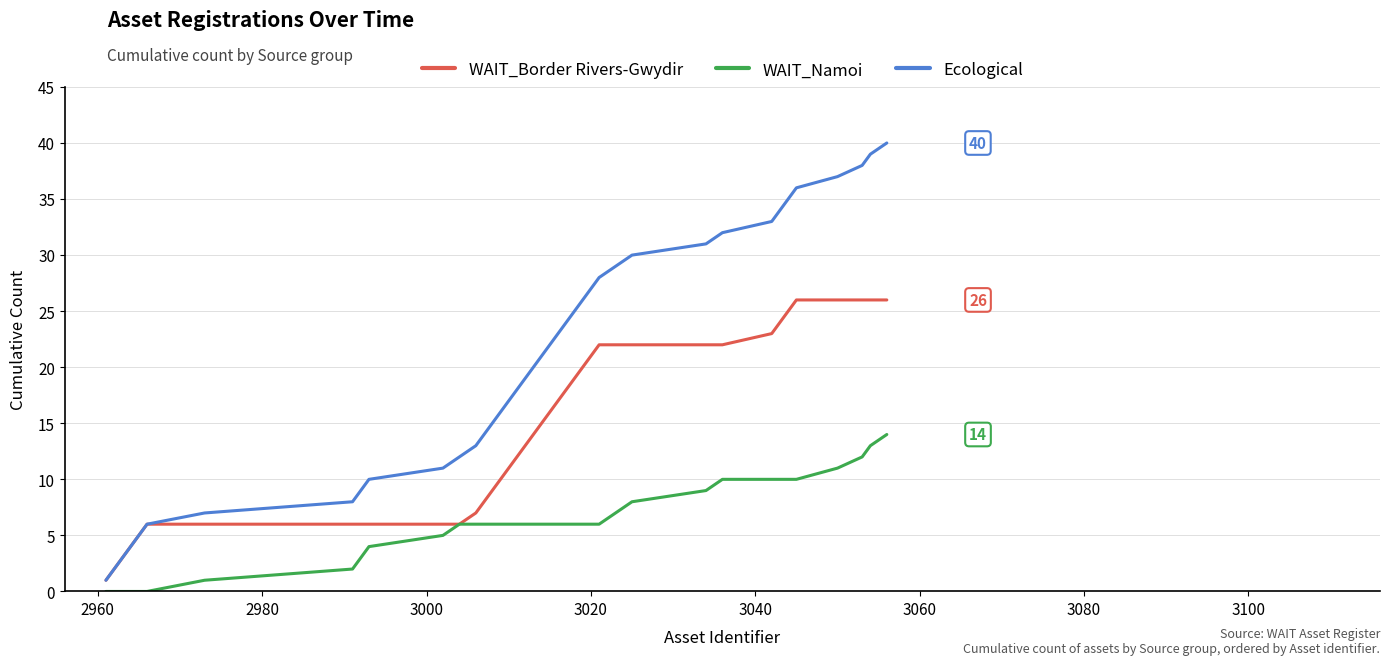

Rank the series by their maximum value, from lowest to highest.

WAIT_Namoi, WAIT_Border Rivers-Gwydir, Ecological